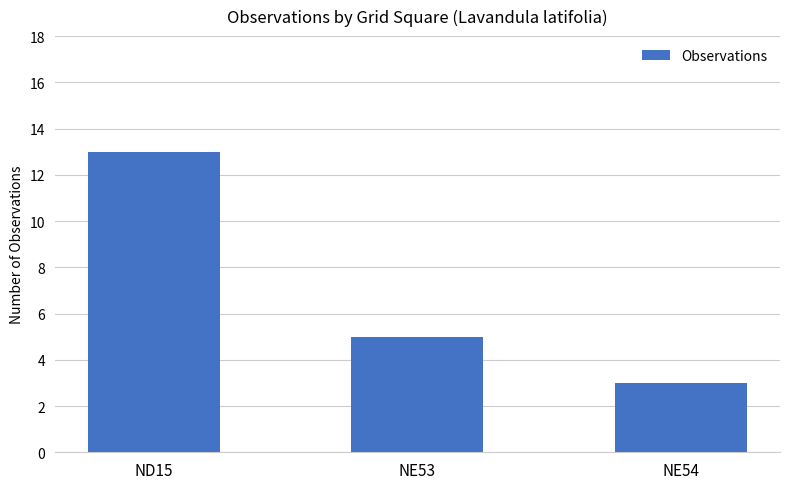

What is the label of the 3rd bar from the left?

NE54